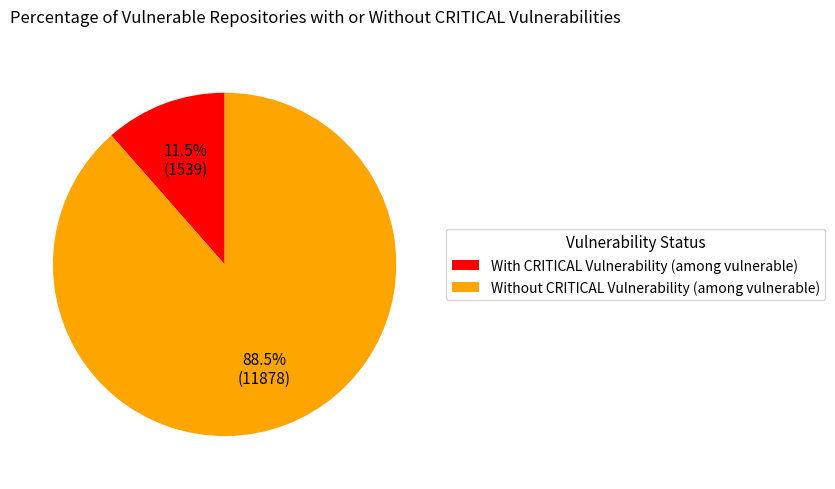

Which category has the biggest portion of the pie?

Without CRITICAL Vulnerability (among vulnerable)